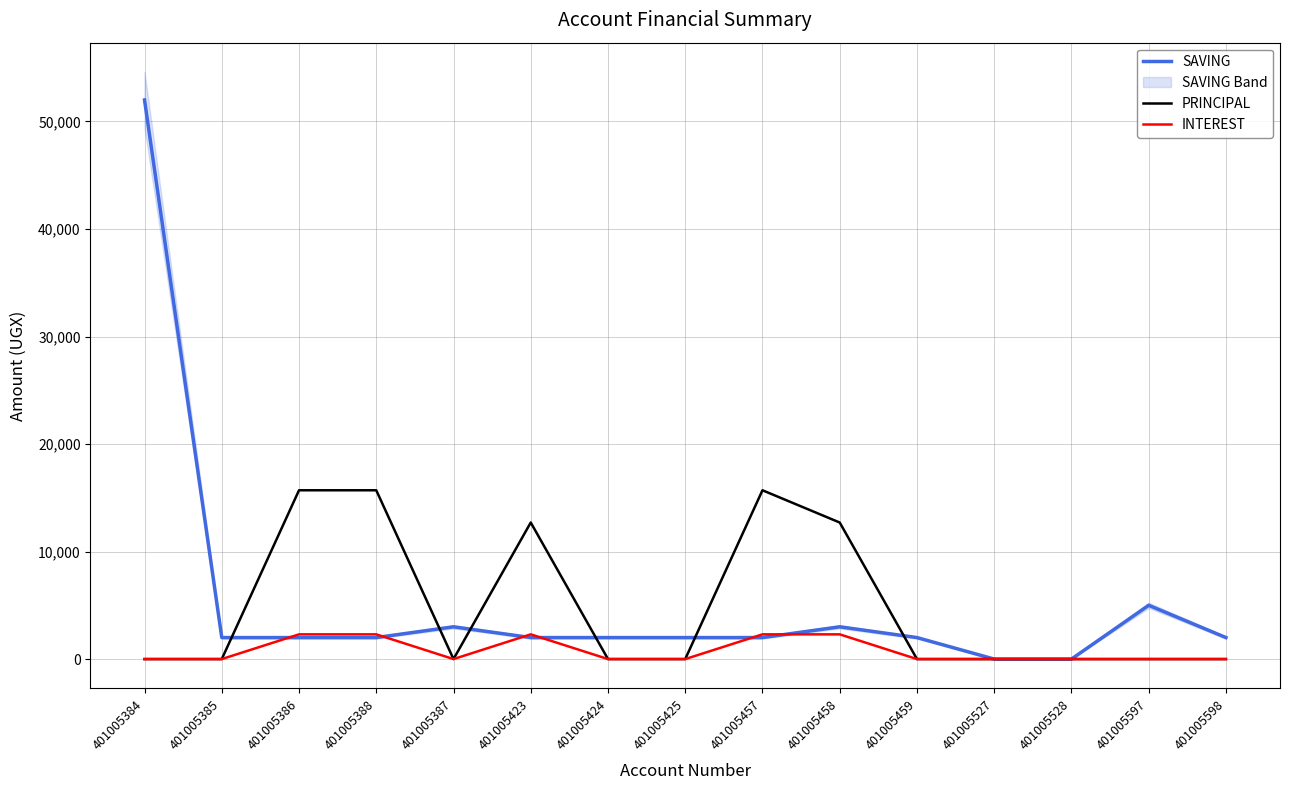

Between 401005388 and 401005597, which series saw the biggest shift?

PRINCIPAL